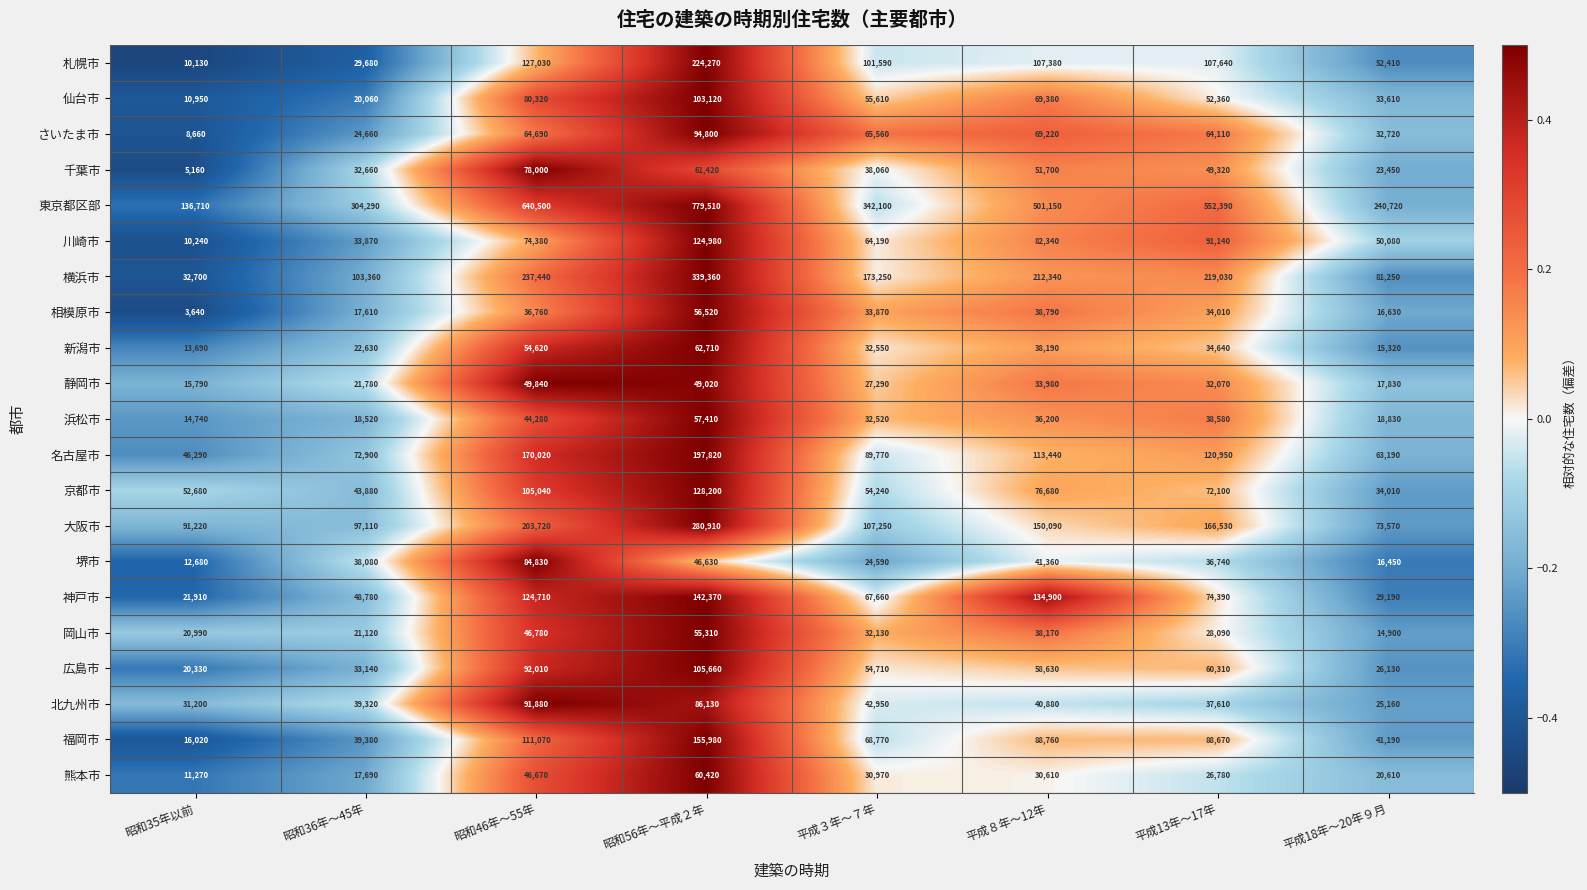

What is the difference between the highest and lowest values at 平成13年～17年?

525610